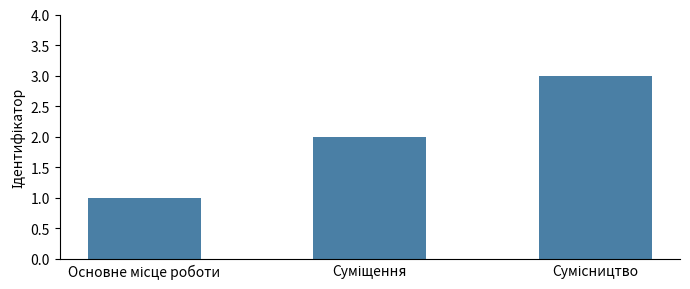

How many series are shown in this chart?

1